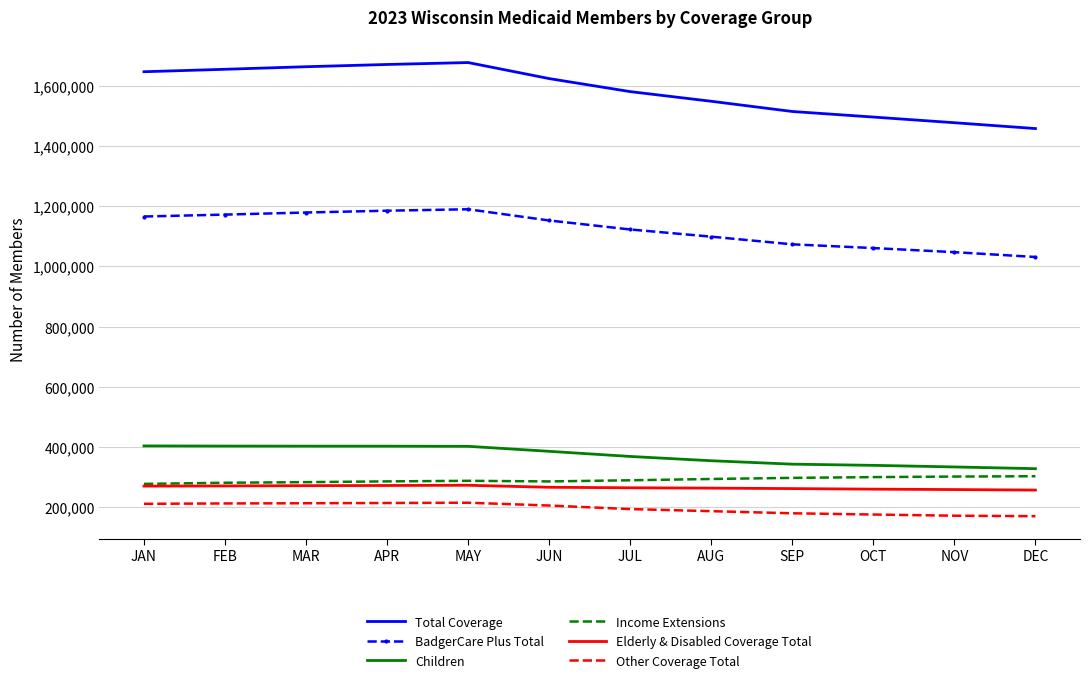

What is the minimum value for Elderly & Disabled Coverage Total?

256693